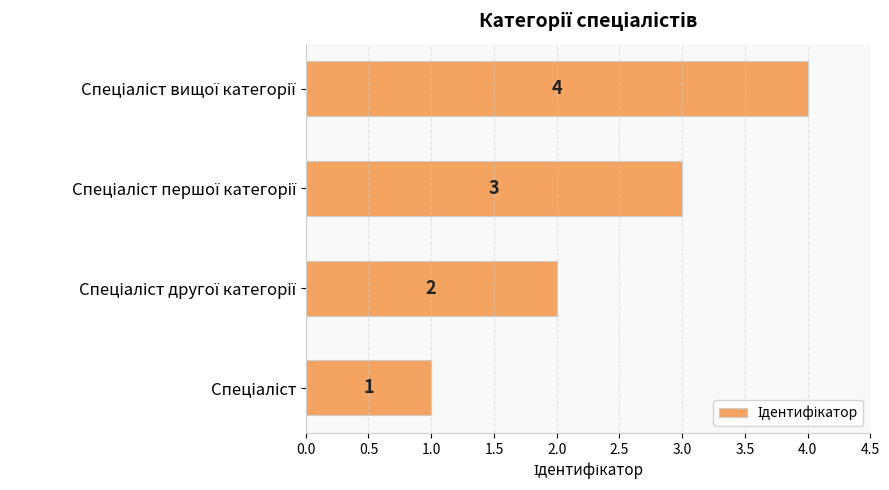

What is the maximum value shown in the chart?

4